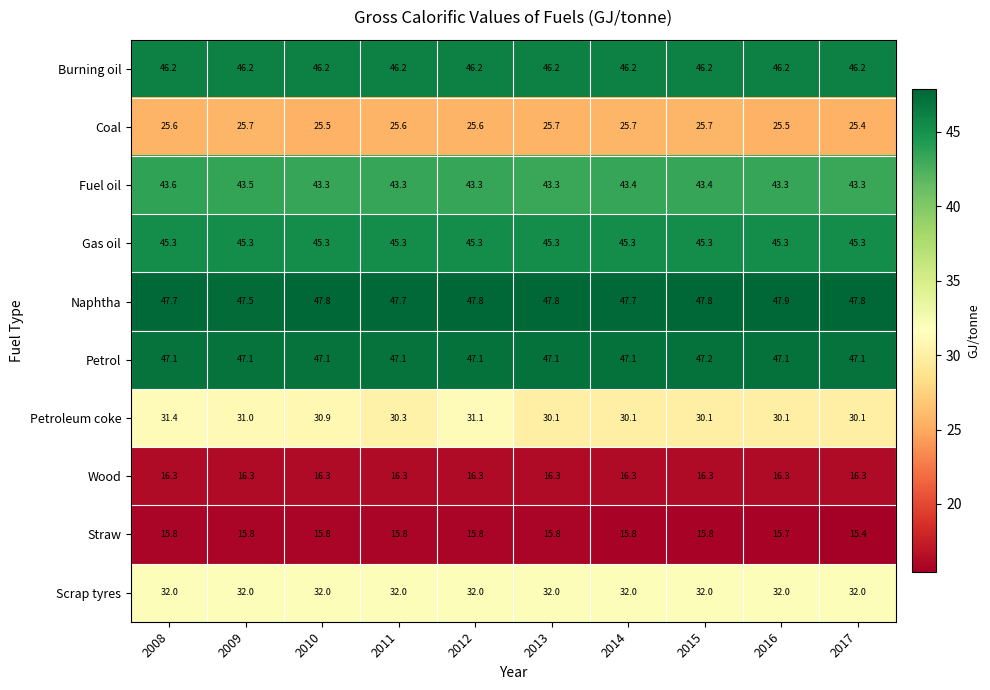

At how many categories does at least one series exceed 37?

10